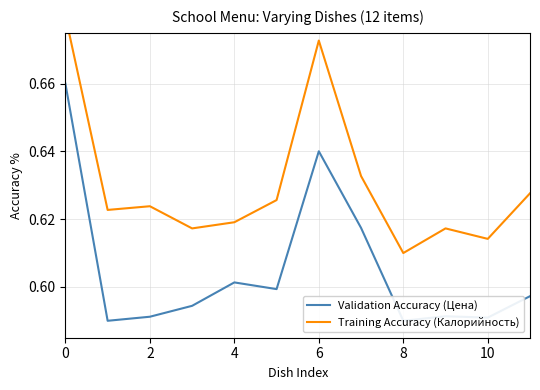

What is the smallest value displayed?

0.6